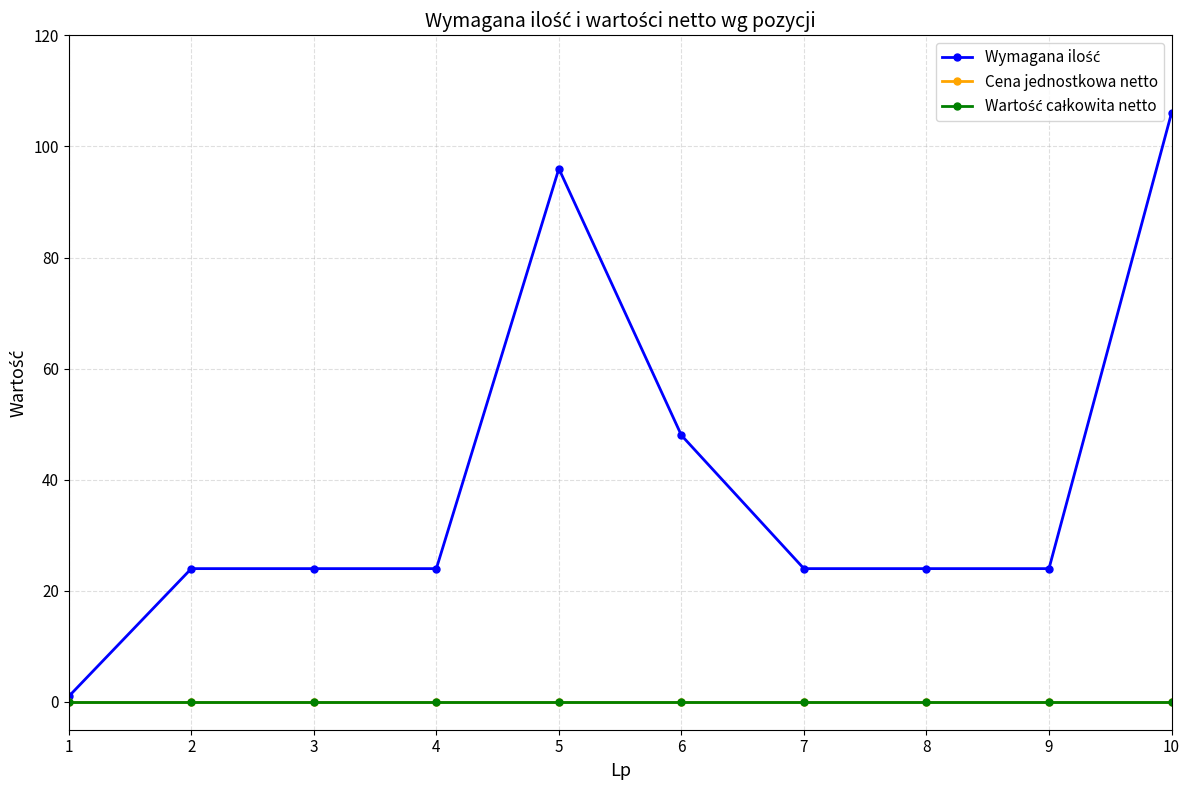

At which label does Wymagana ilość first exceed 24?

5